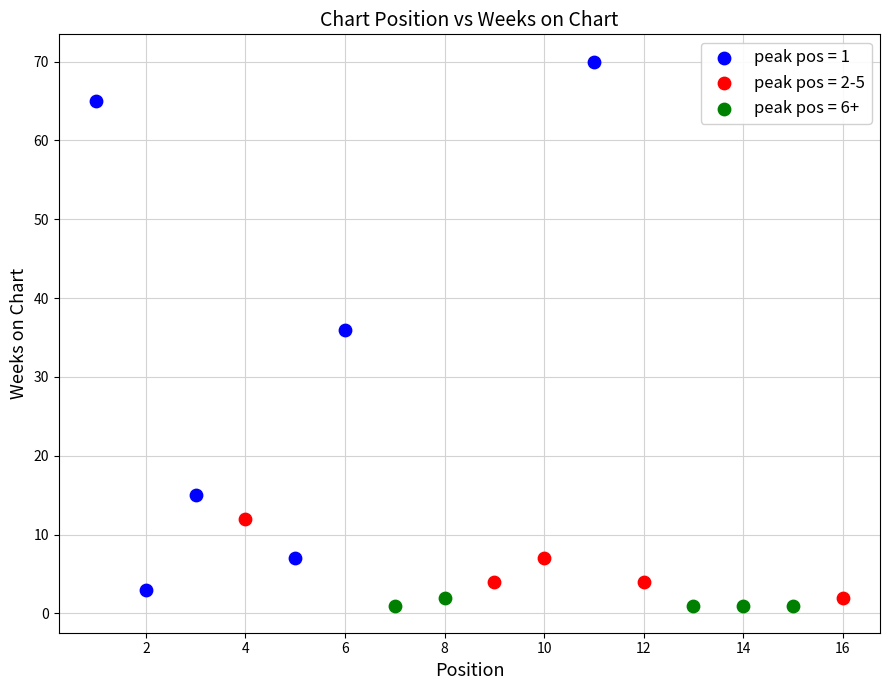

Which series has the widest spread of Y values?

peak pos = 1